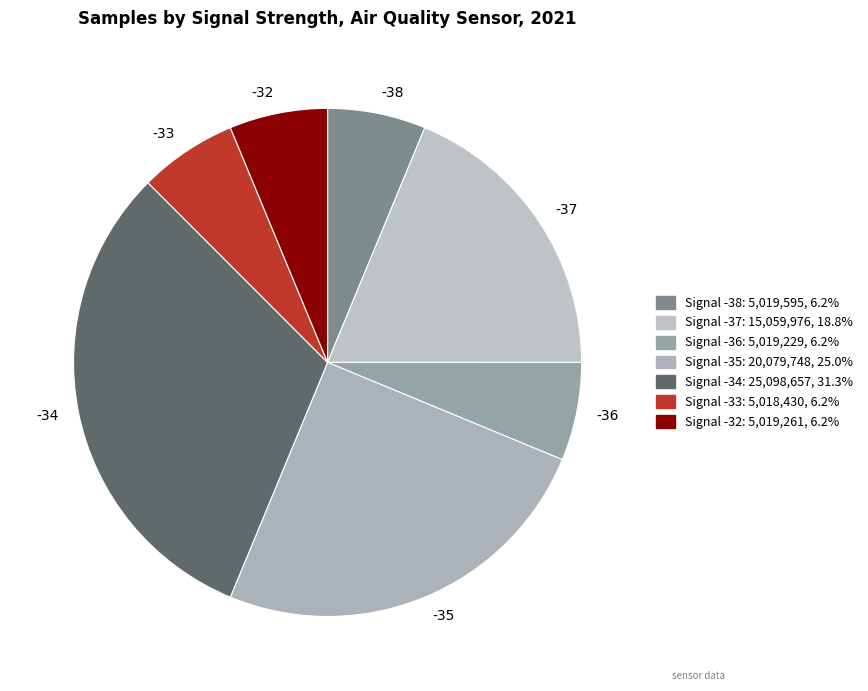

How many slices are in this pie chart?

7